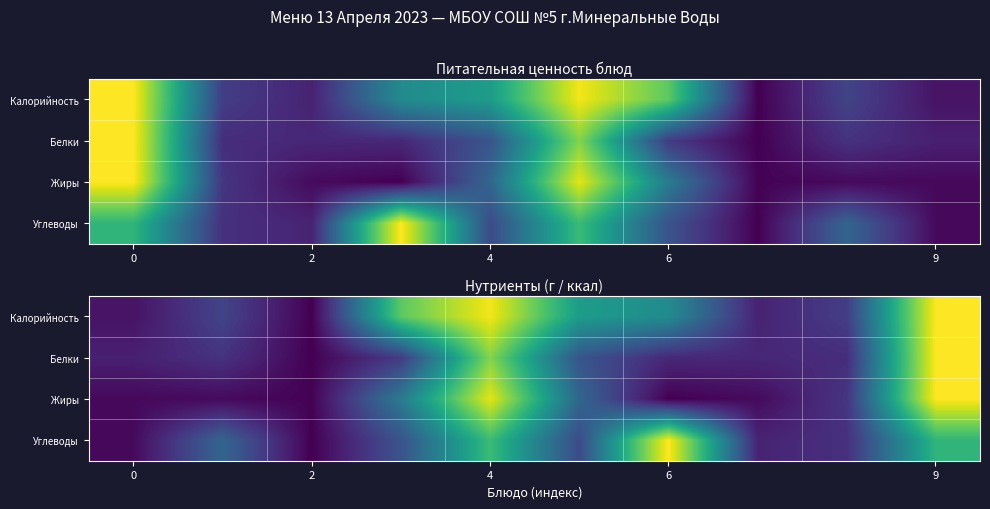

The Углеводы series shows 0.0 at 0. True or false?

False